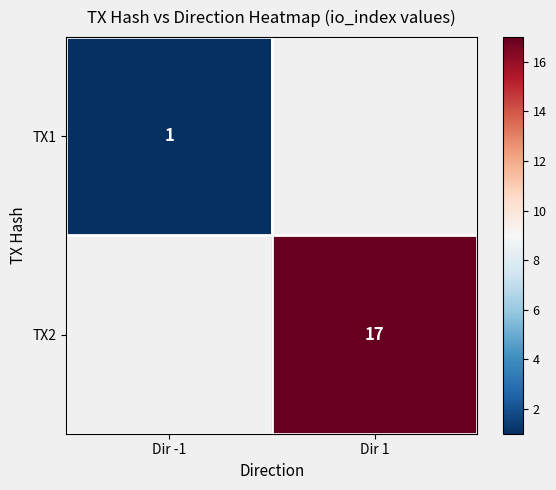

True or false: TX2 has a value of 5 at Dir 1.

False